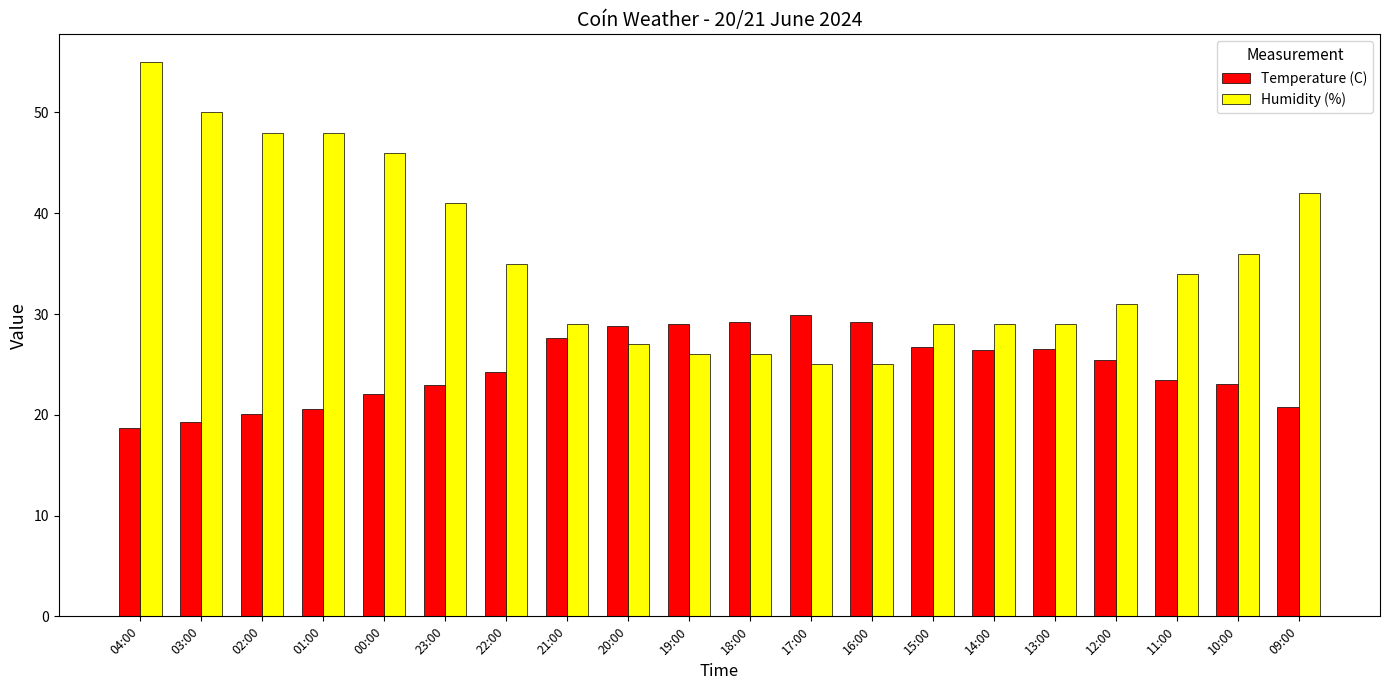

Which series has the largest total across all categories?

Humidity (%)